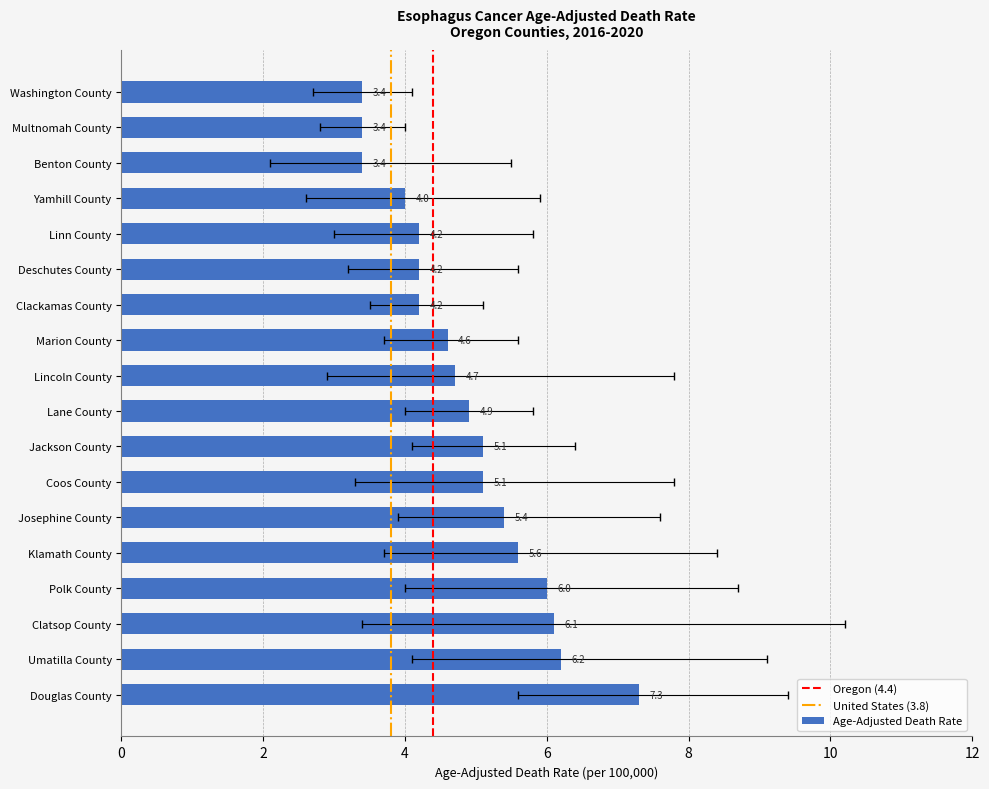

Between Lane County and Klamath County, which is larger?

Klamath County